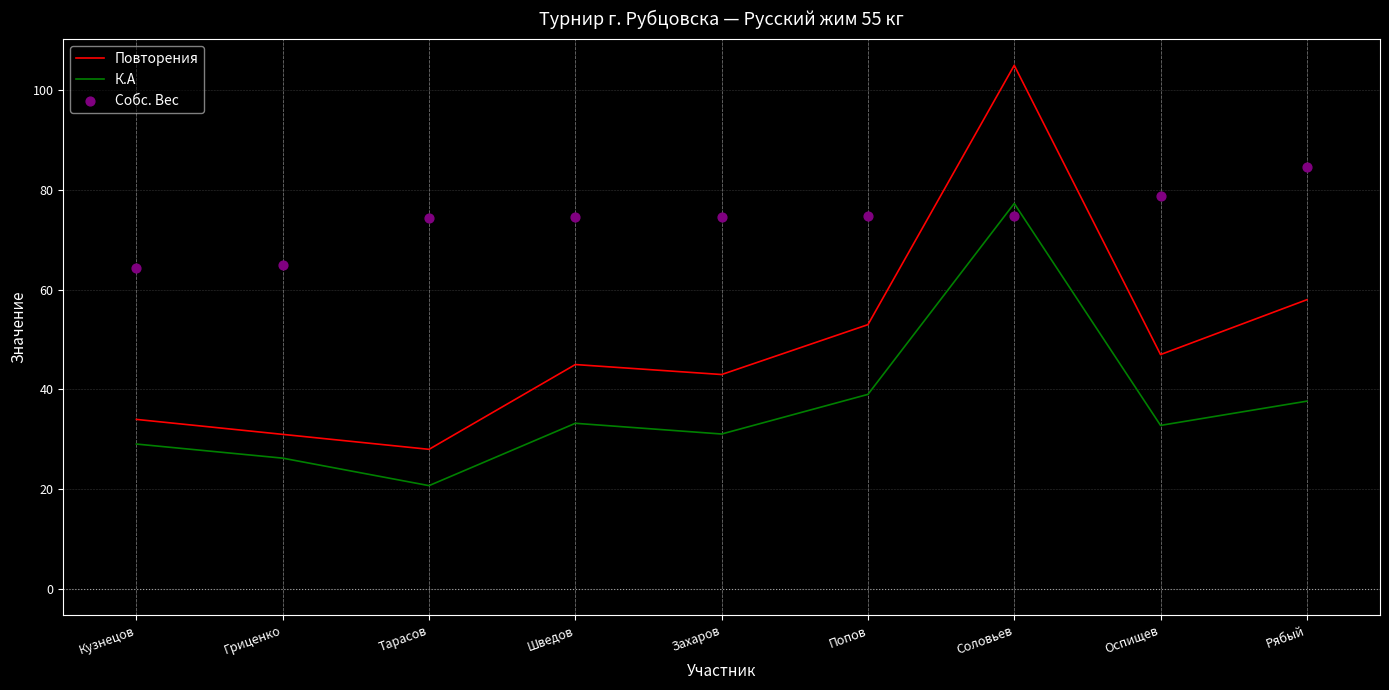

Which series reaches the maximum Y coordinate?

Повторения